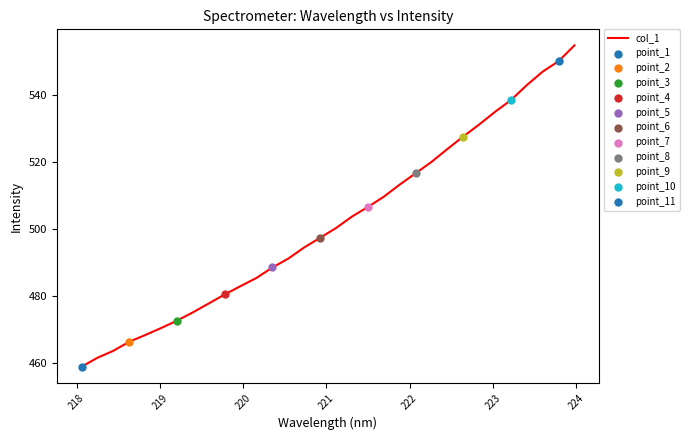

What is the greatest value displayed?

554.7